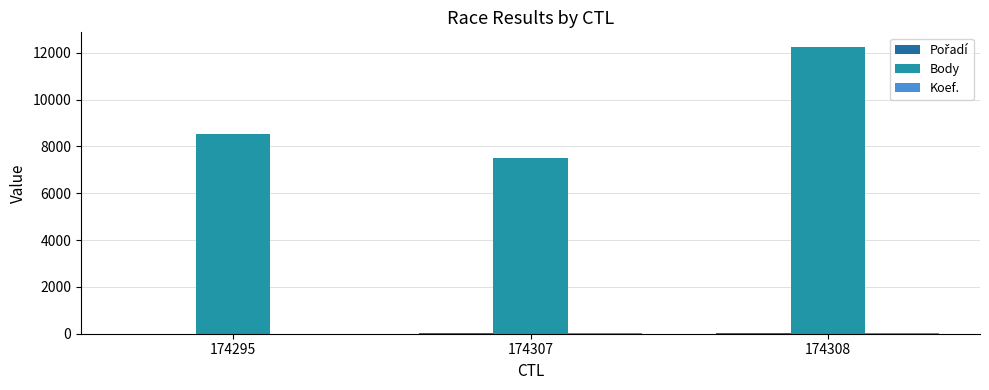

How many categories are shown in the chart?

3